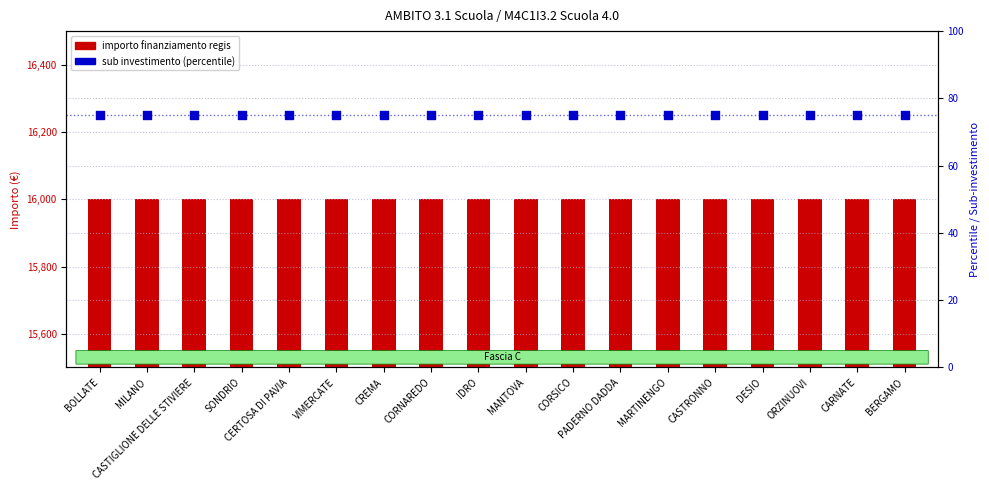

Which series contains the lowest Y value?

investimento (sub)